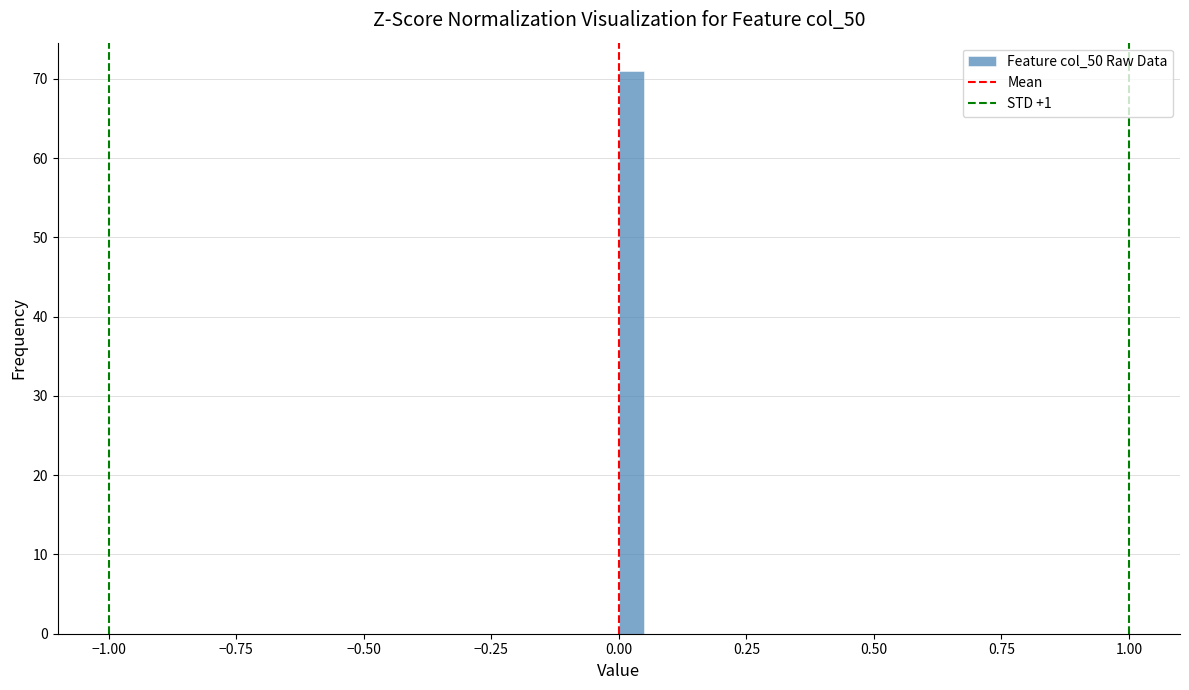

Read against the x-axis, roughly where is the centre of the tallest bar?

0.05